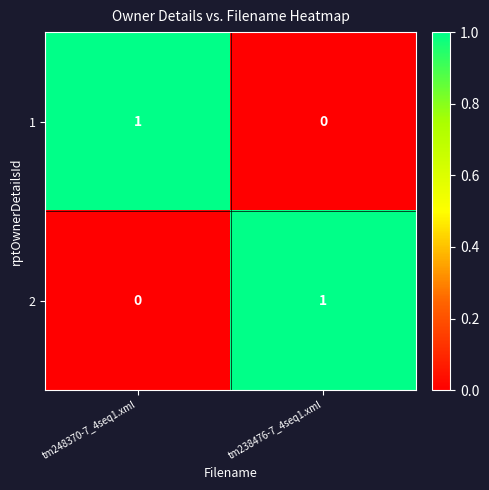

At which label is 2 closest to 0?

tm248370-7_4seq1.xml